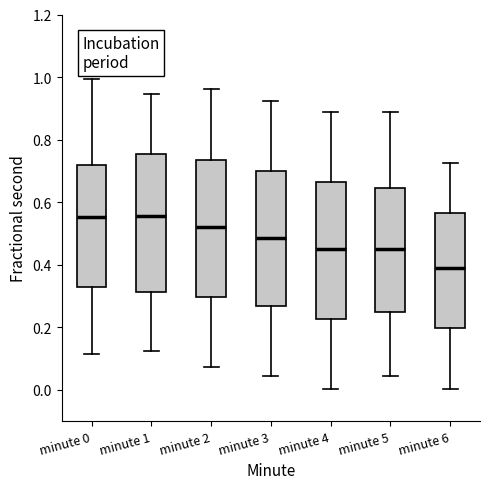

Which box has the lowest median line?

minute 6